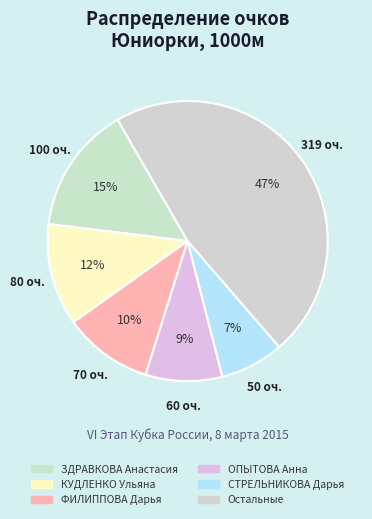

How many segments does this pie chart have?

6